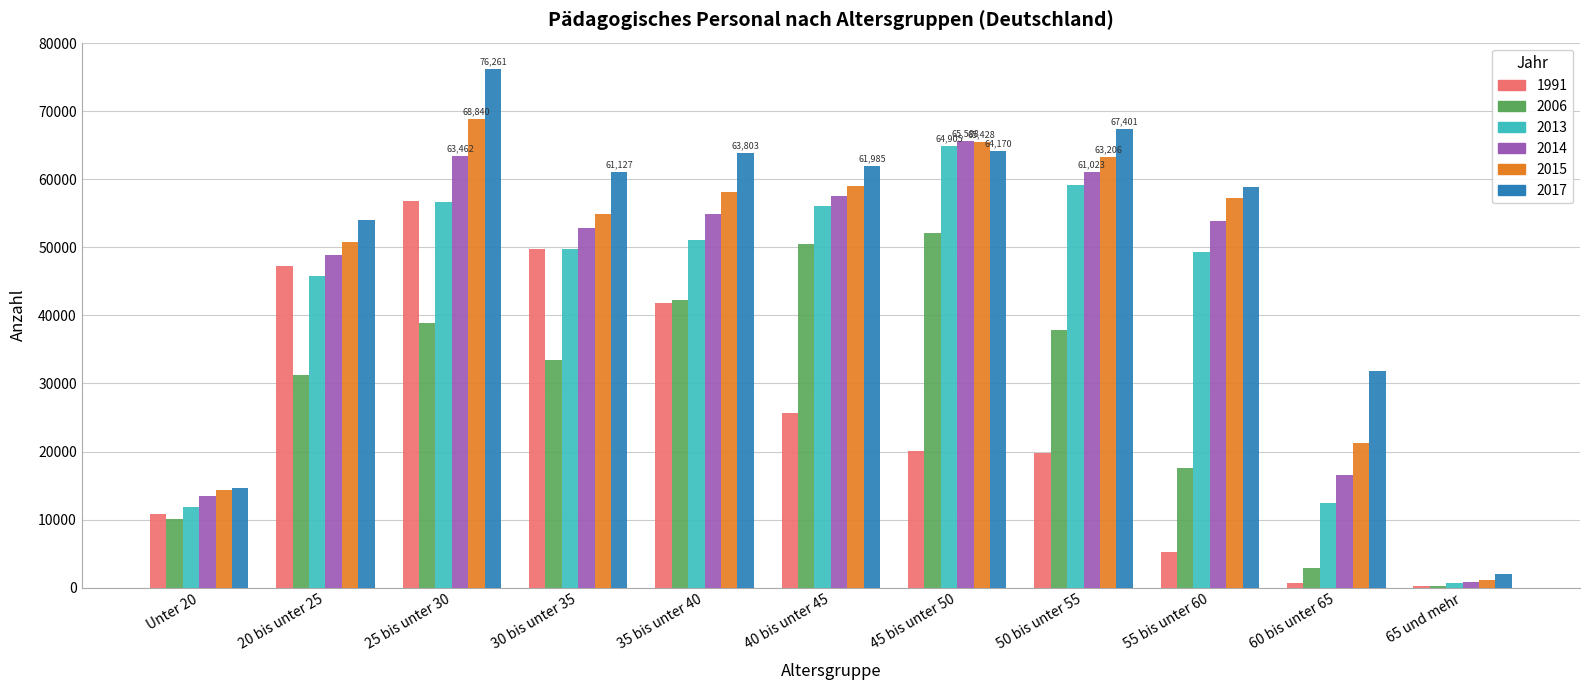

Are the bars grouped side by side (vs. stacked)?

Yes